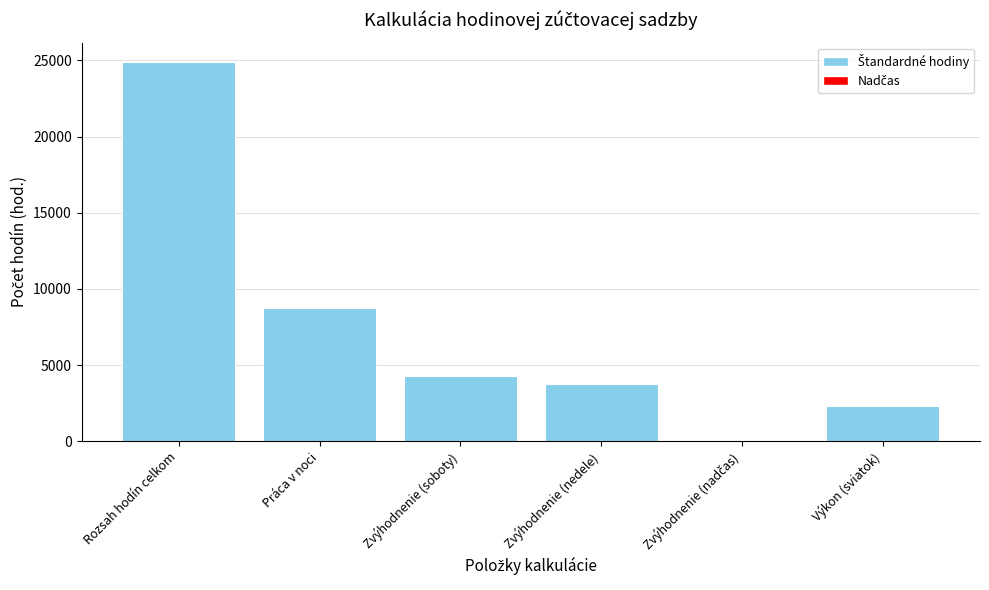

The value at Rozsah hodín celkom is 14451. True or false?

False